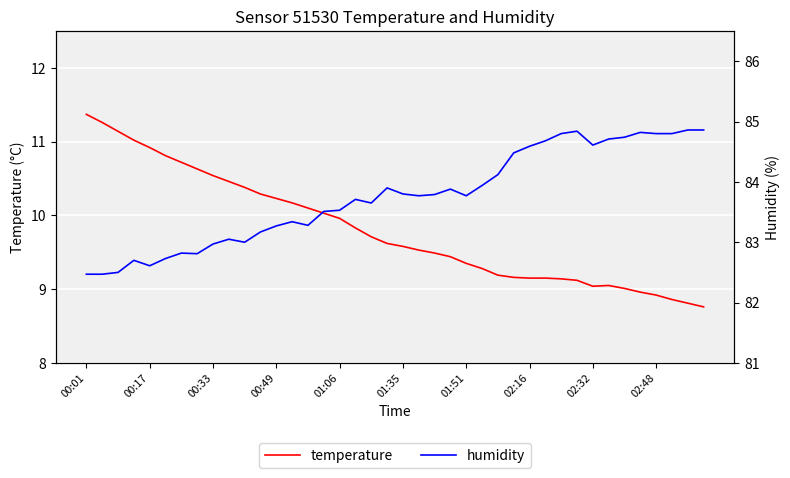

How many interior local peaks does the humidity series have?

9